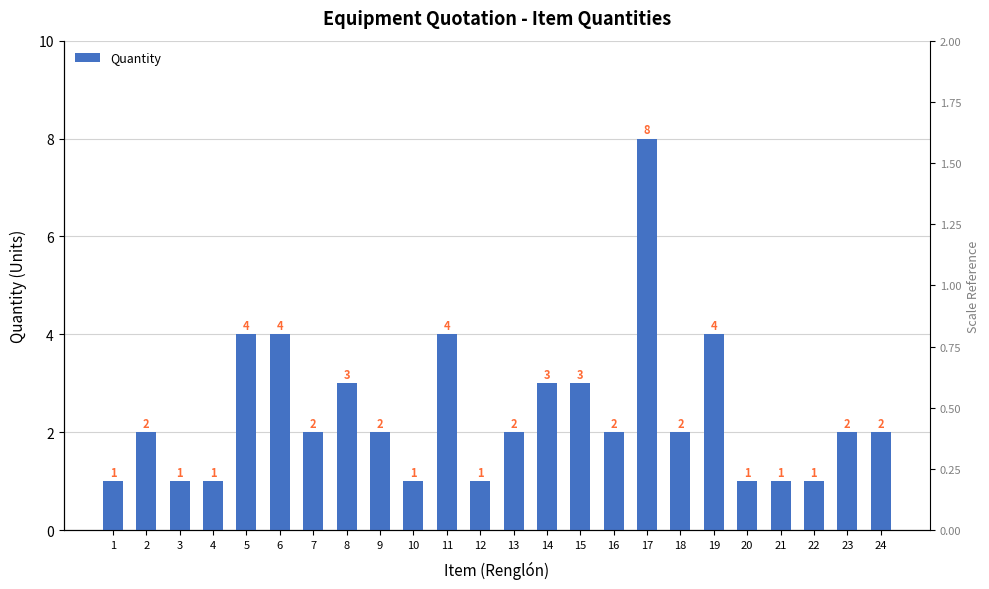

Are the bars horizontal?

No